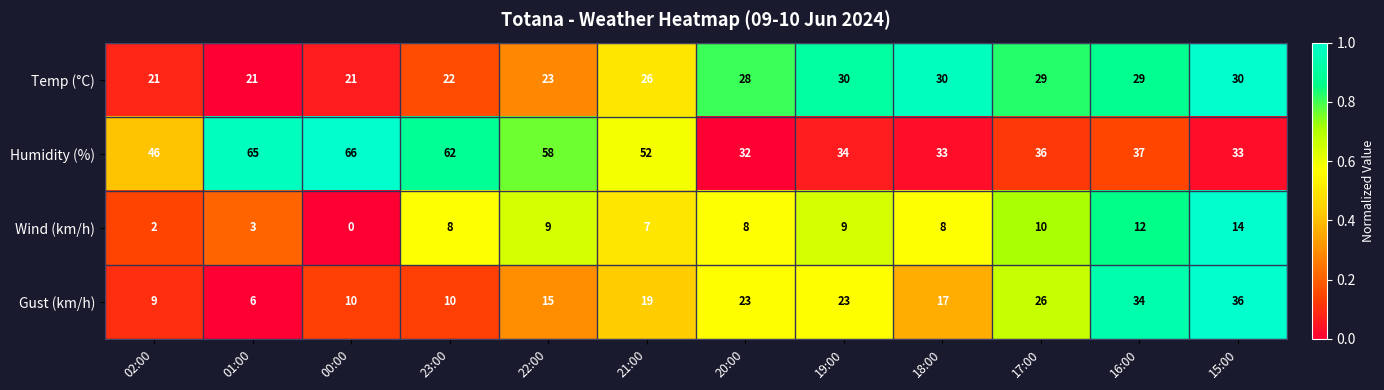

What is the sum of the Humidity (%) values at 00:00 and 23:00?

128